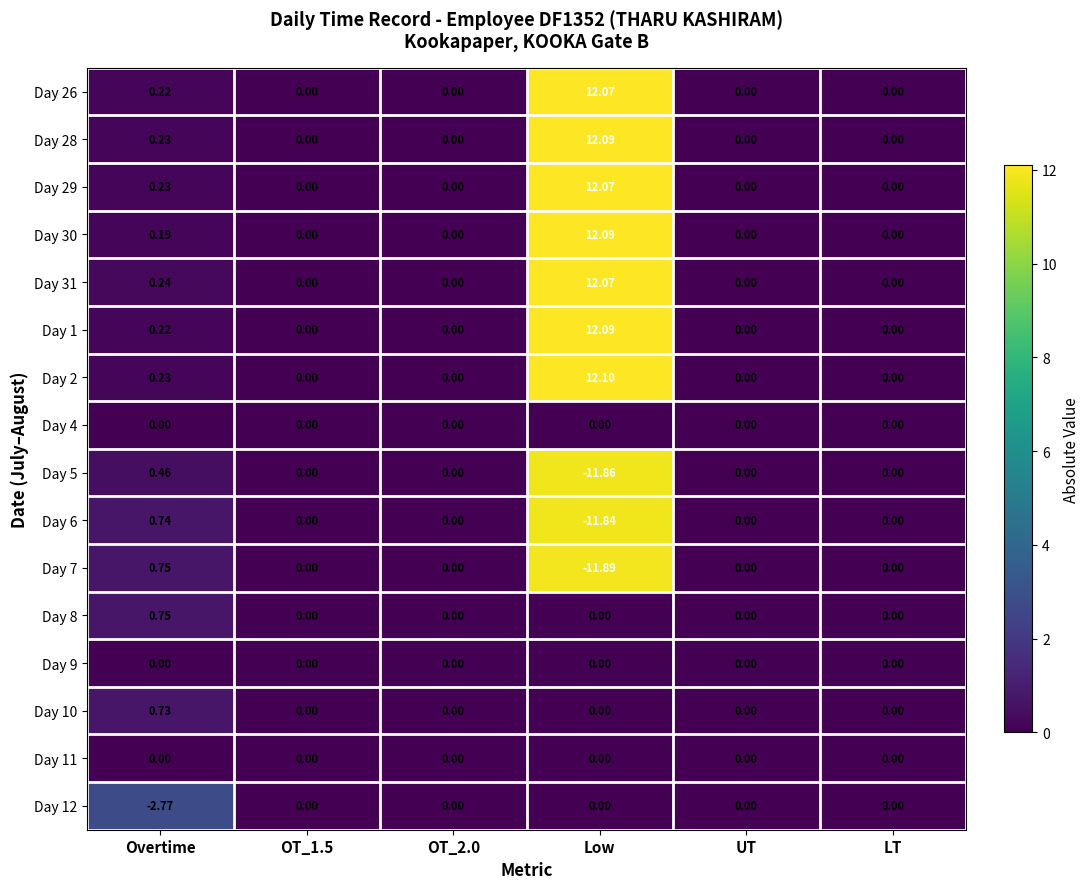

At which category does the chart reach its peak across all series?

Low